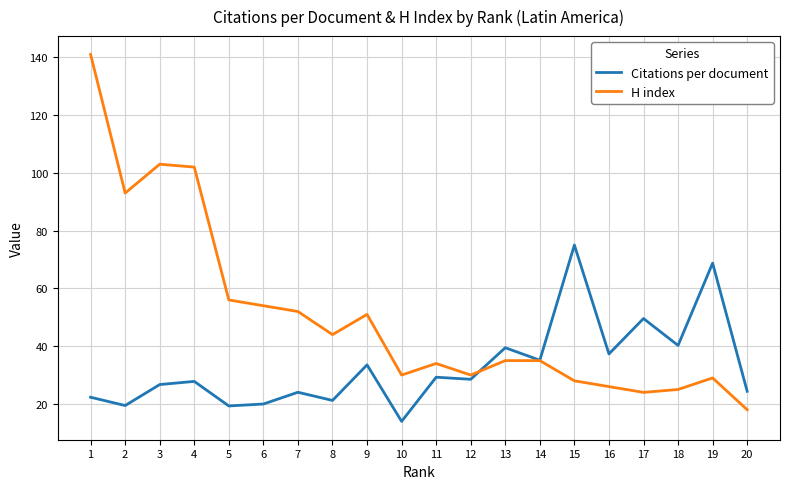

What is the approximate value of Citations per document at 8?

21.2